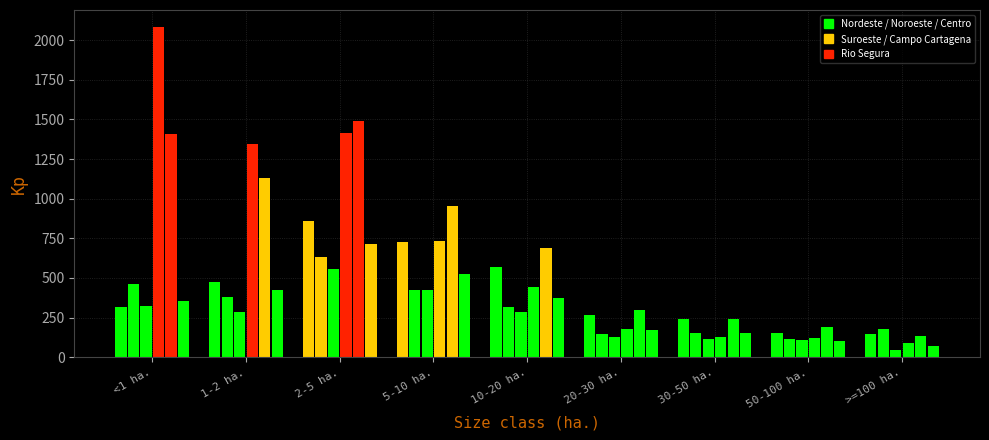

Between 5-10 ha. and >=100 ha., which is larger?

5-10 ha.